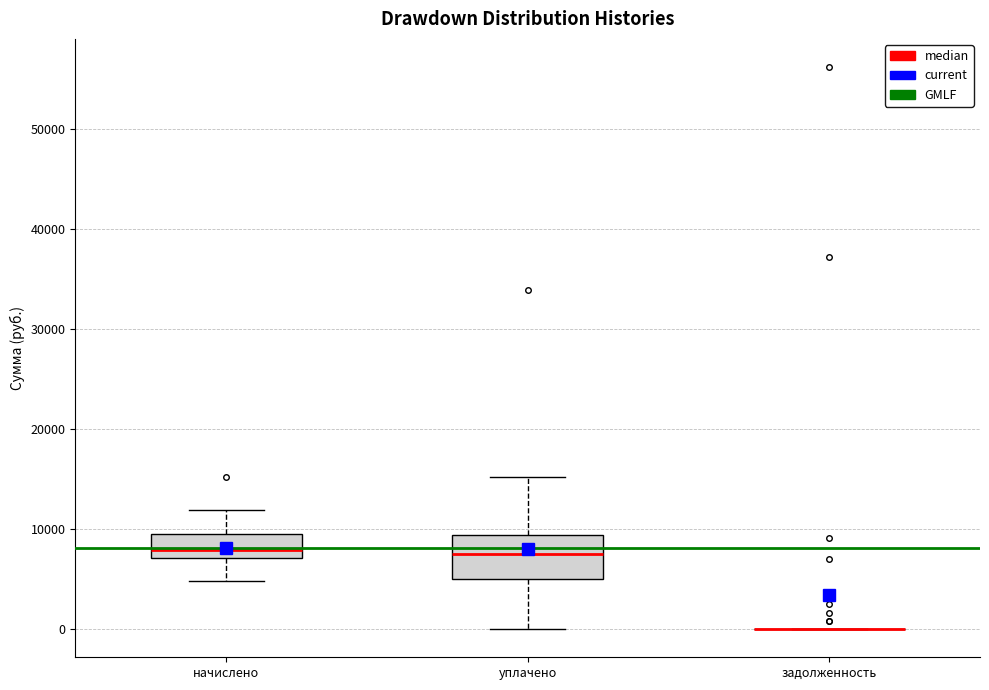

Reading left to right, transcribe this box plot: for each box, give where its median line is, the range the box spans, and where its two whiskers end, as read against the y-axis. The values are not printed on the chart, so give them approximately, as read against the axis.

начислено: median 8000, box 7000 to 9000, whiskers 5000 to 12000
уплачено: median 8000, box 5000 to 9000, whiskers 0 to 15000
задолженность: box collapsed to a line at 0, whiskers 0 to 0